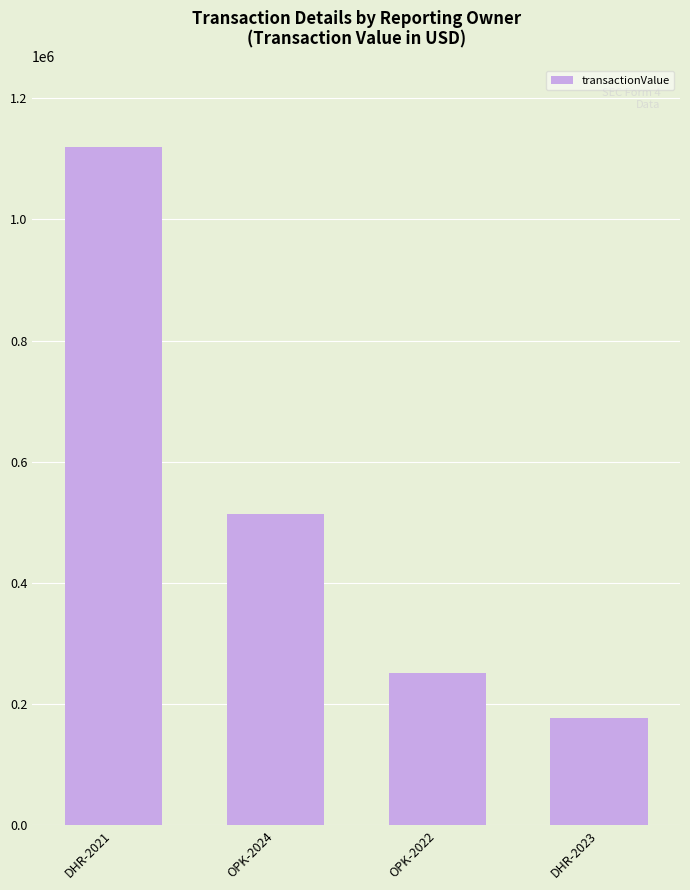

What is the approximate value at DHR-2023?

177292